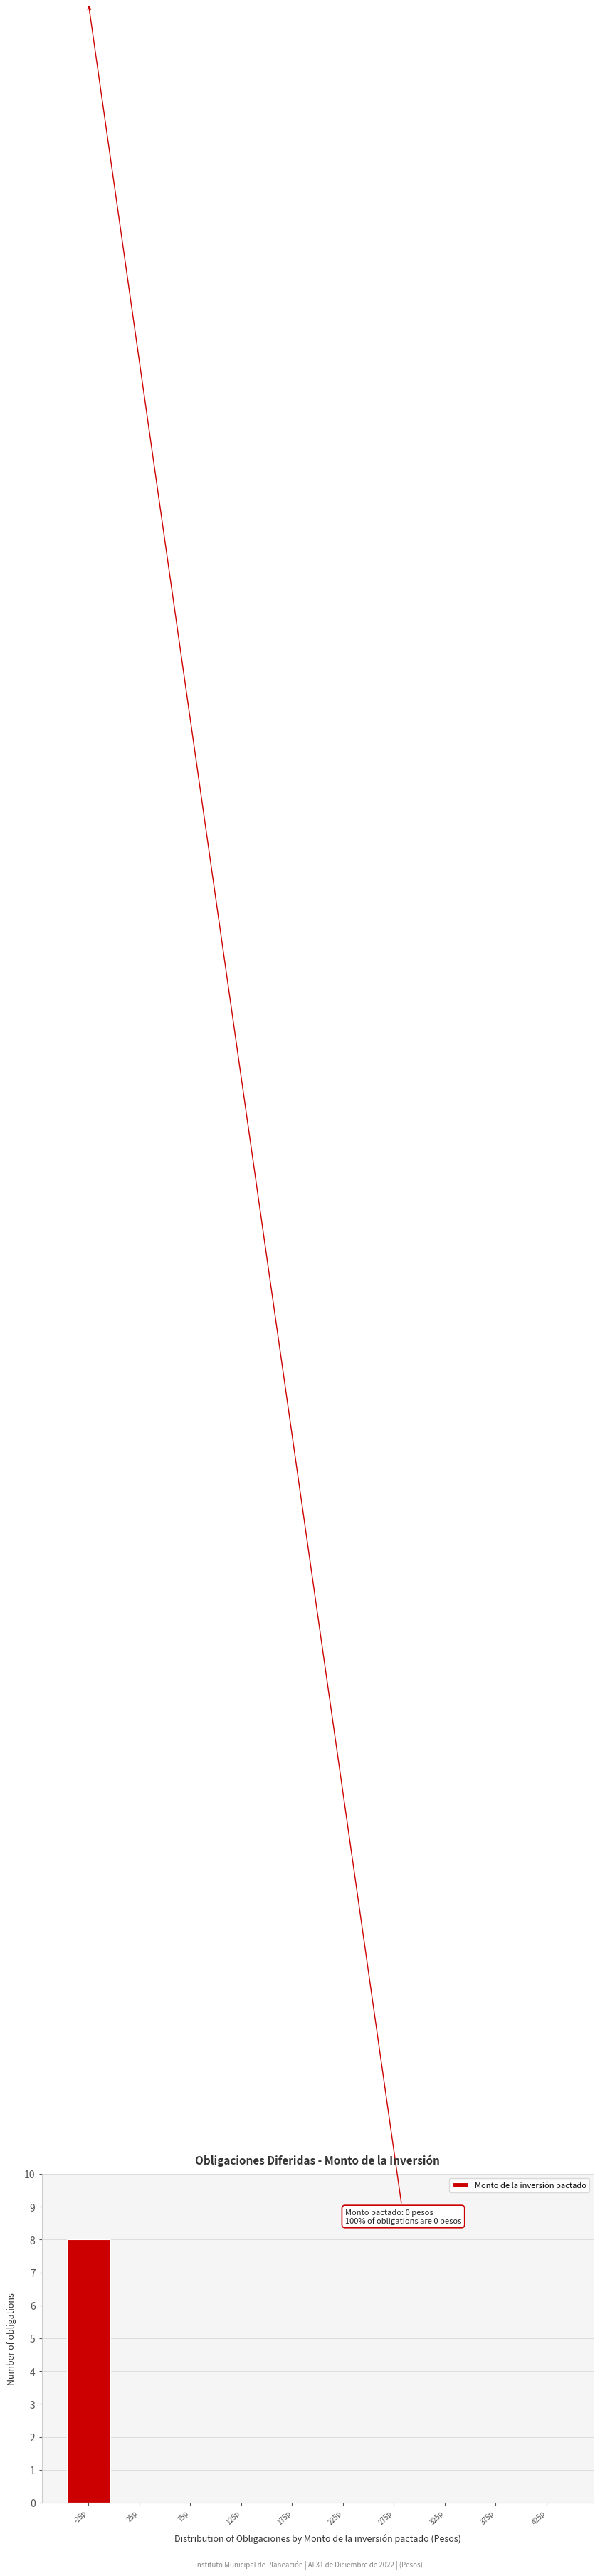

Reading left to right, what are all the values shown in this chart?

-25p=8	25p=0	75p=0	125p=0	175p=0	225p=0	275p=0	325p=0	375p=0	425p=0